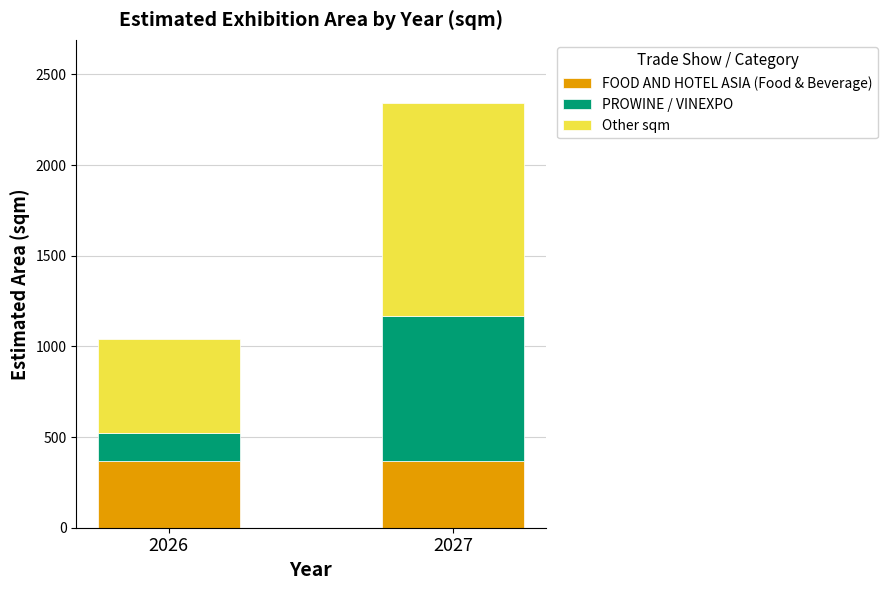

What is the lowest value of the FOOD AND HOTEL ASIA (Food & Beverage) series?

370